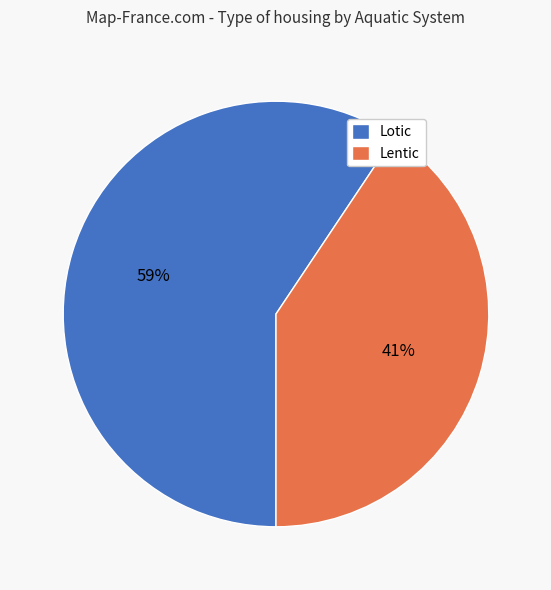

Rank the categories by value from highest to lowest.

Lotic, Lentic